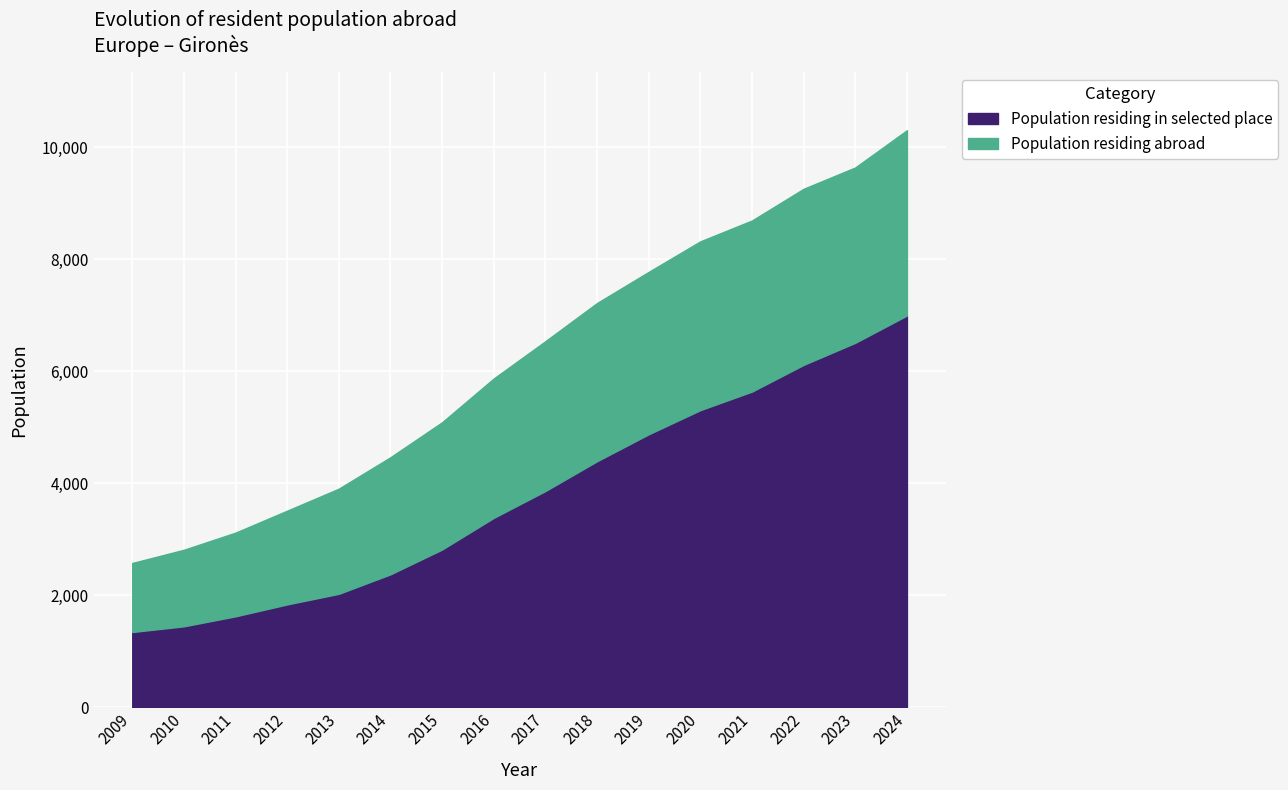

Where does the Population residing in selected place series first go above 3859?

2018